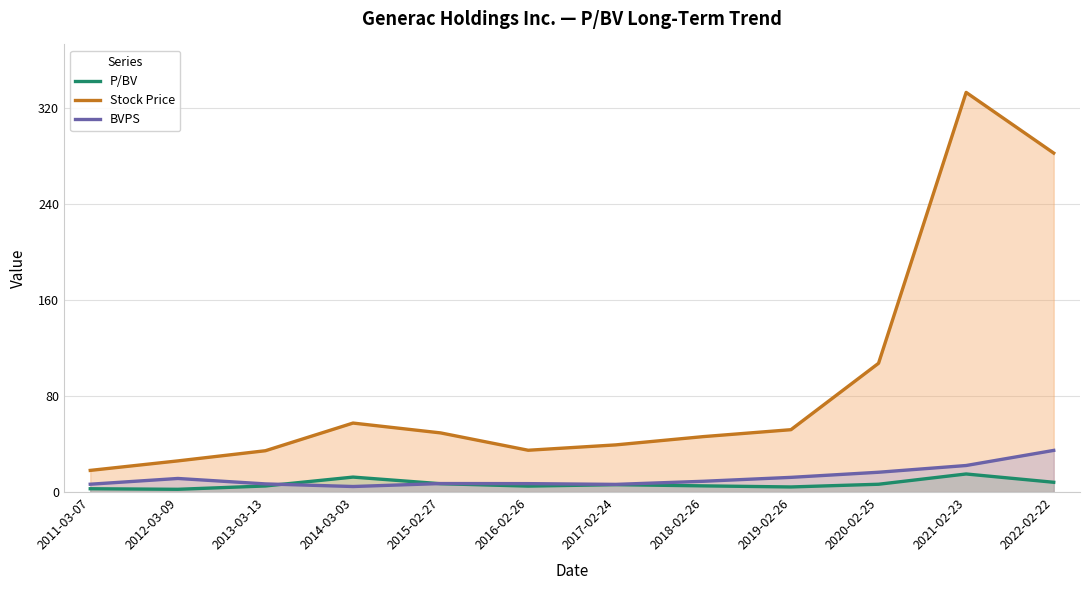

What position from the left is 2022-02-22?

12